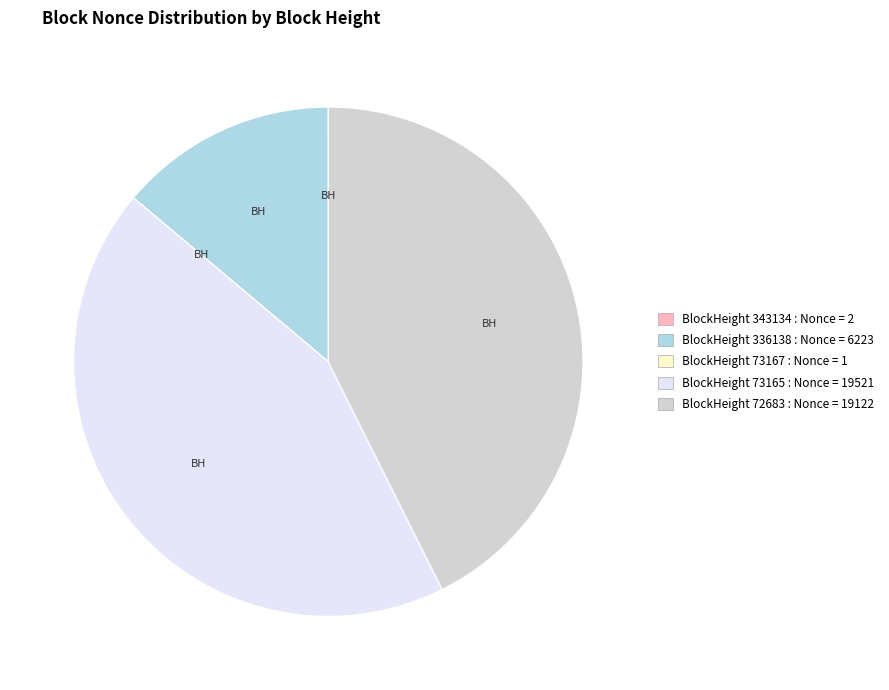

Is there a majority slice in this chart?

No